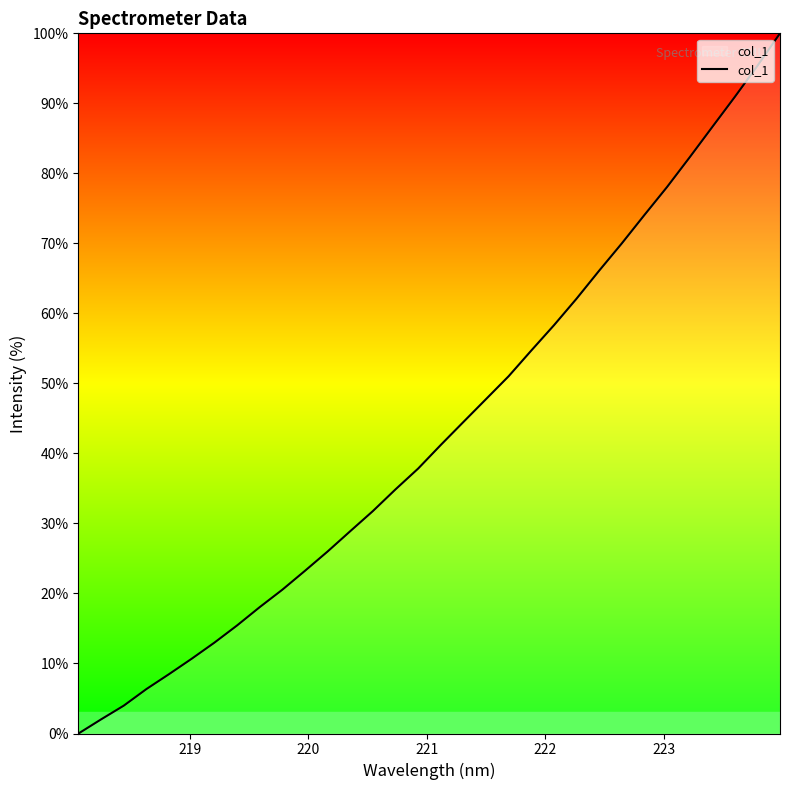

What is the difference between the maximum and minimum values?

100.0